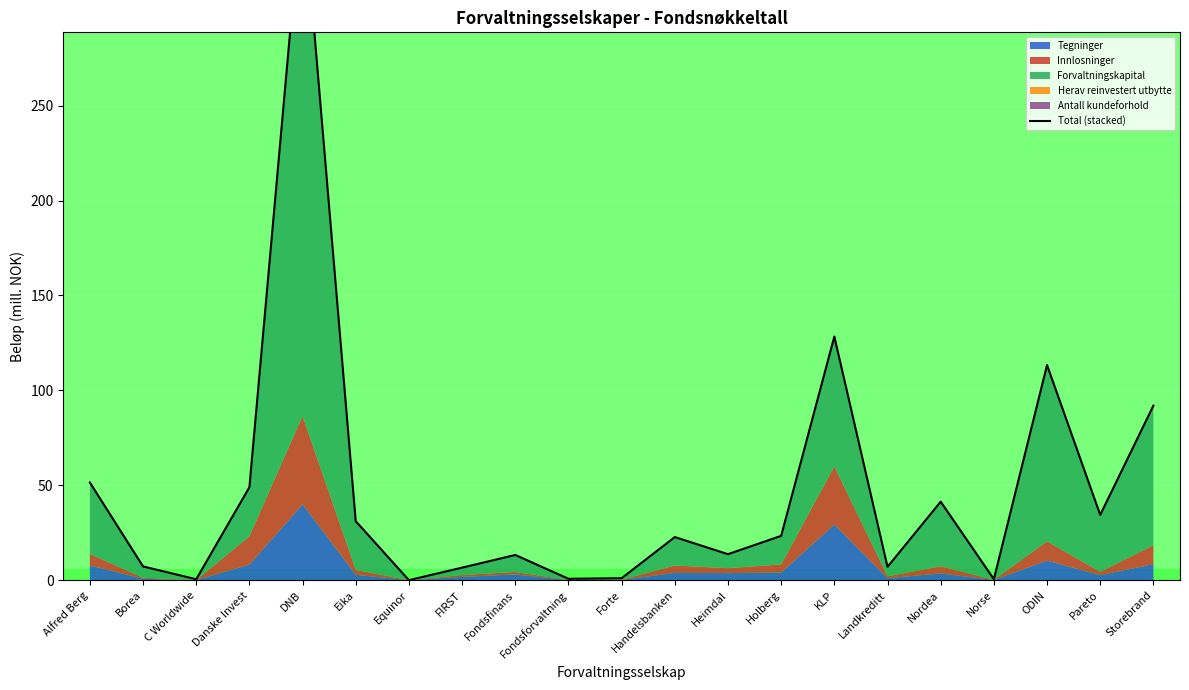

Reading right to left, extract all data points from this chart.

Storebrand=92.0	Pareto=34.4	ODIN=113.4	Norse=0.5	Nordea=41.4	Landkreditt=7.0	KLP=128.4	Holberg=23.4	Heimdal=13.7	Handelsbanken=22.7	Forte=1.0	Fondsforvaltning=0.7	Fondsfinans=13.3	FIRST=6.6	Equinor=0.0	Eika=31.1	DNB=362.2	Danske Invest=49.0	C Worldwide=0.5	Borea=7.2	Alfred Berg=51.5